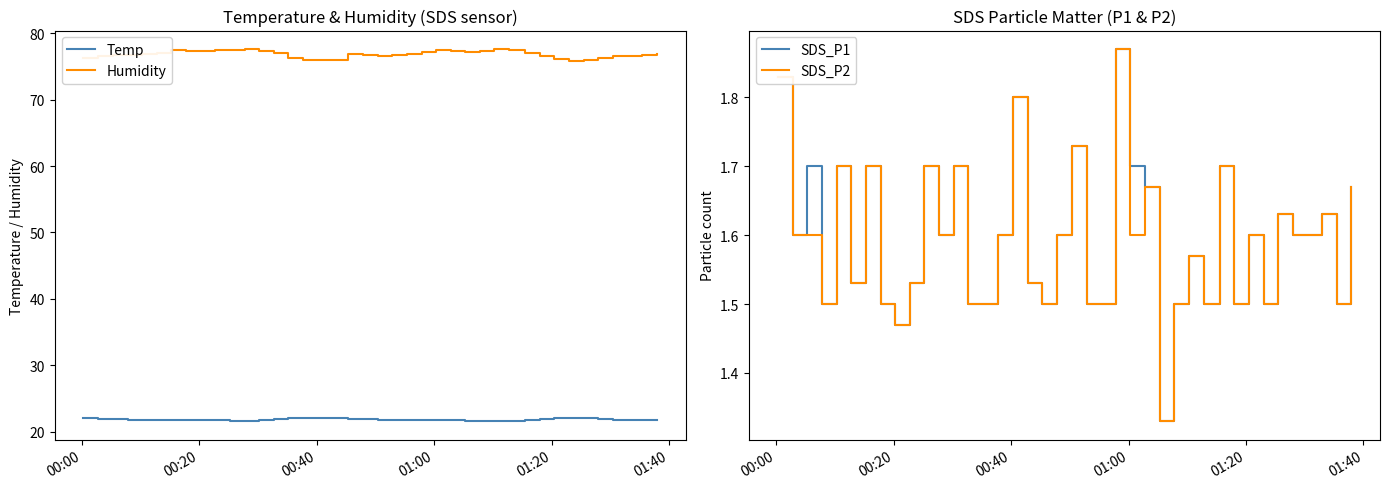

What is the lowest value of the Temp series?

21.6